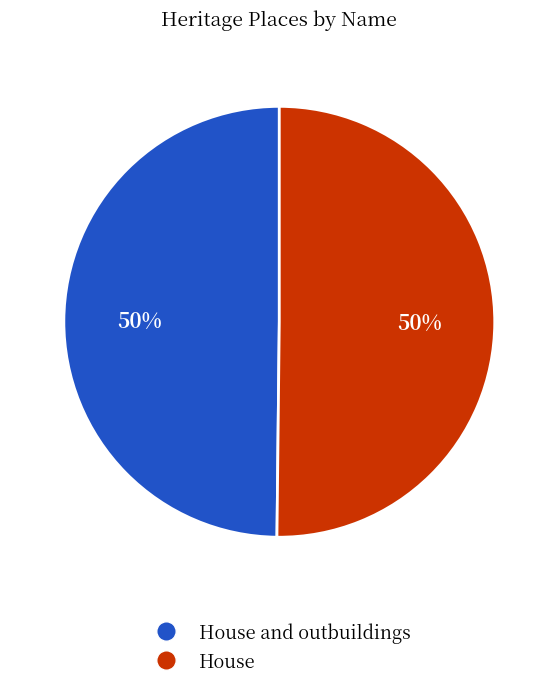

To the nearest percent, what is the average slice percentage?

50%